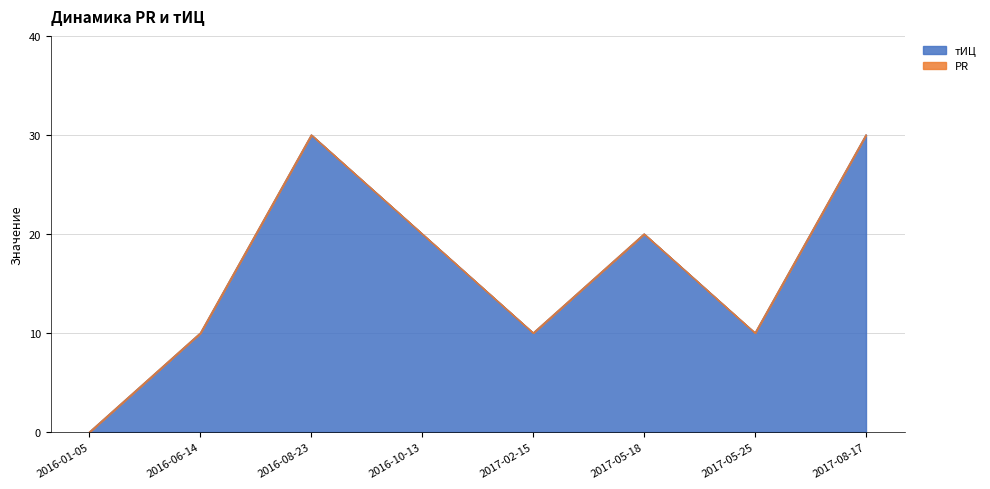

How many interior local peaks (higher than both neighbors) does the data have?

2